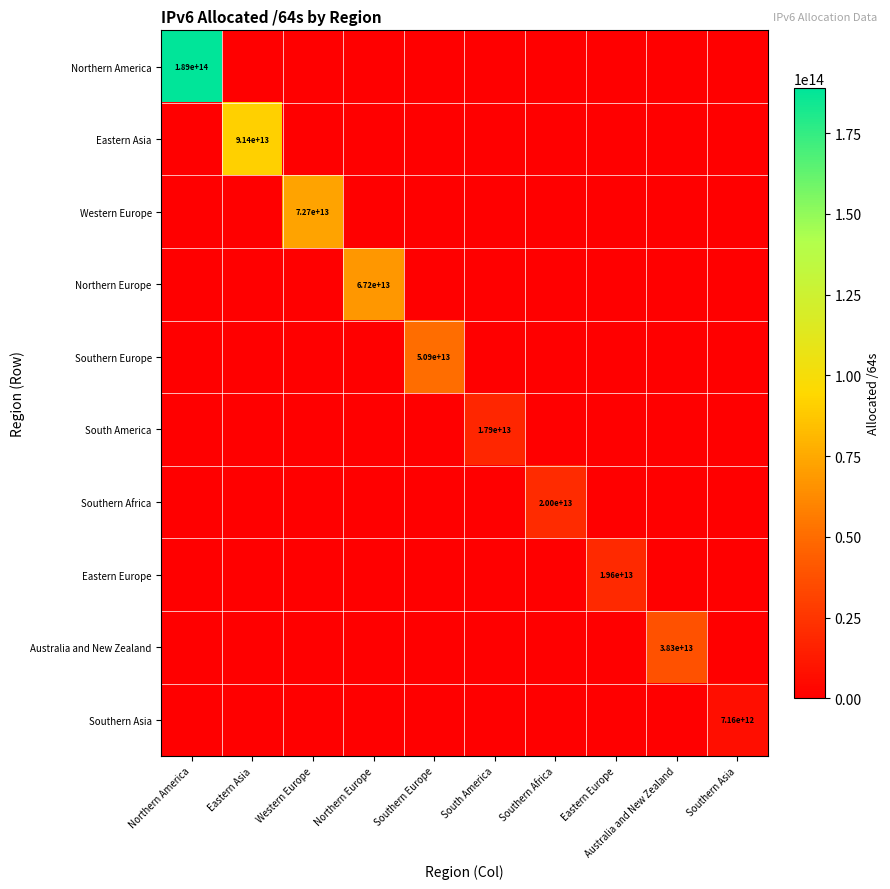

At how many categories does at least one series exceed 179291963078503?

1